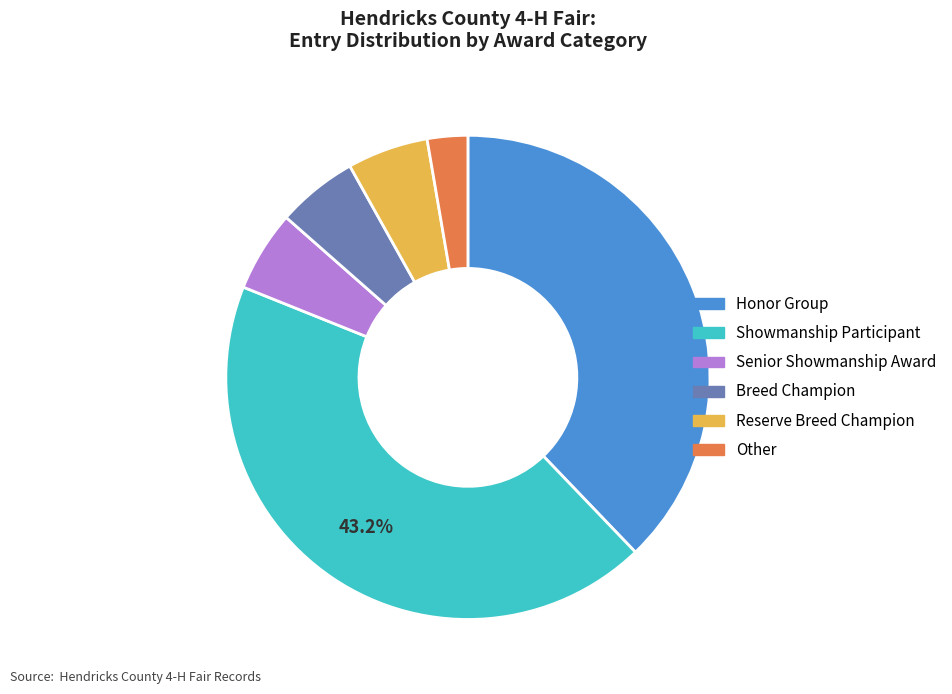

How many slices are in this pie chart?

6